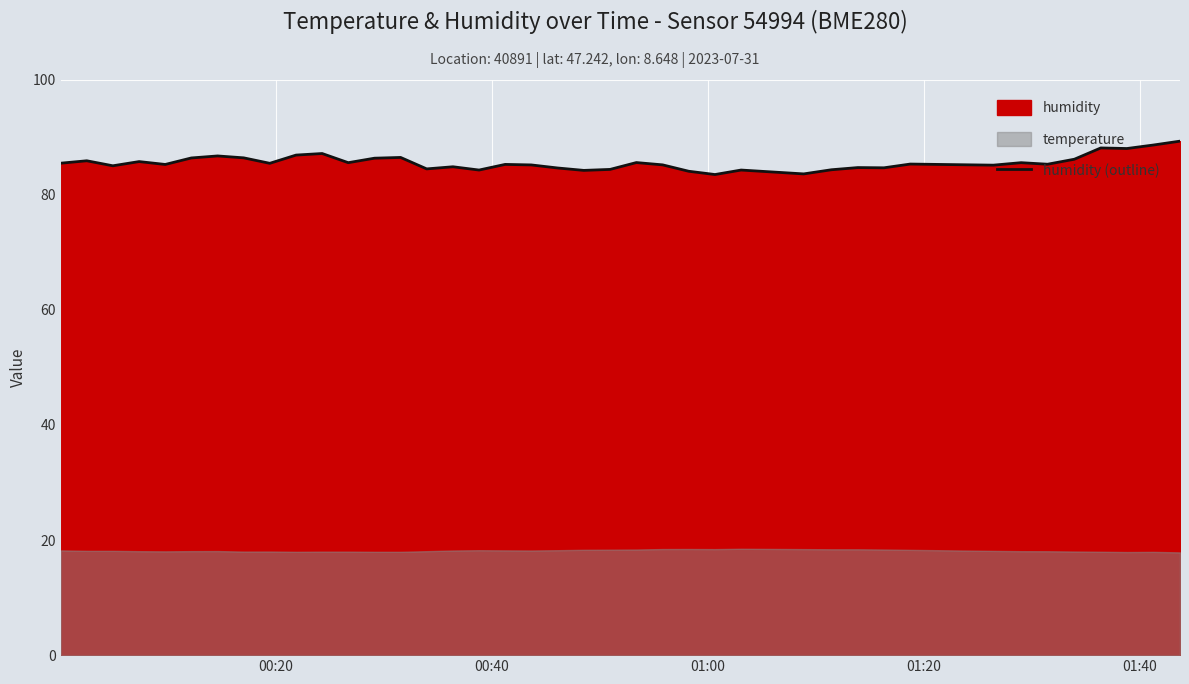

What is the minimum value for humidity (outline)?

83.5